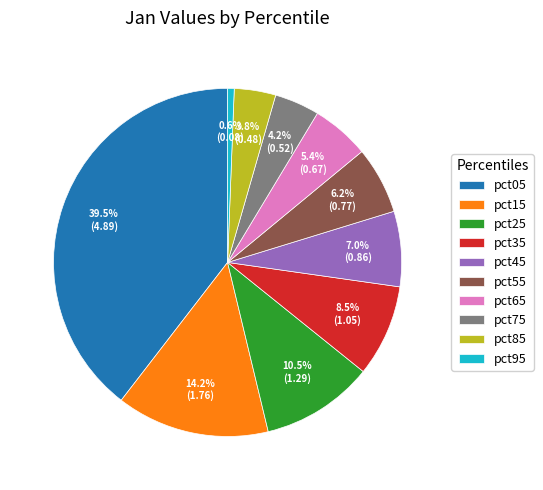

To the nearest percent, what is the average slice percentage?

10%